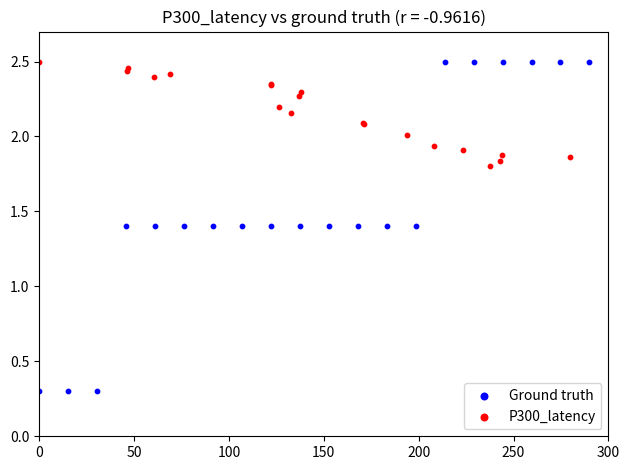

Which series contains the lowest Y value?

Ground truth